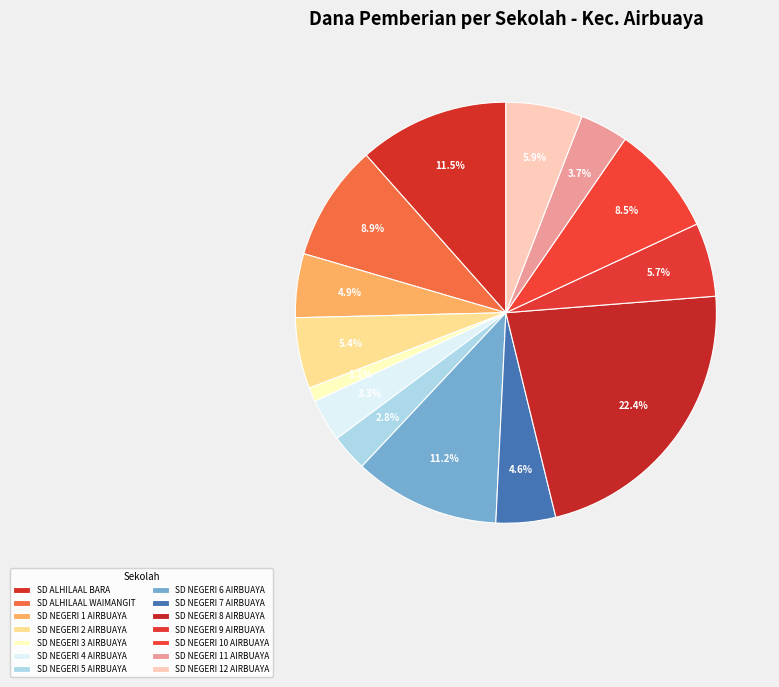

Is the sum of SD NEGERI 9 AIRBUAYA and SD NEGERI 11 AIRBUAYA greater than half?

No